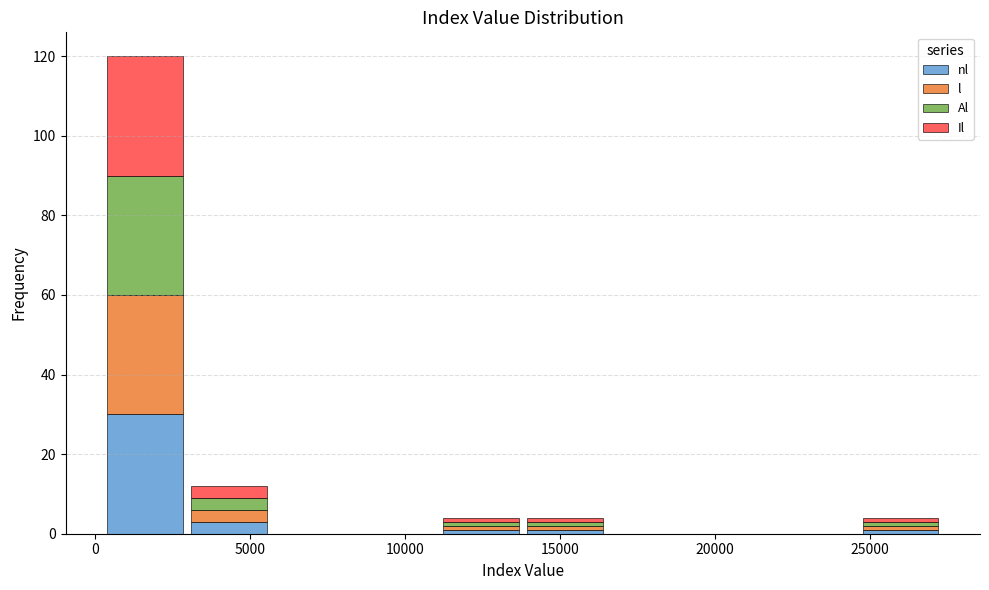

Which range on the x-axis has the tallest stacked bar (by total height)?

500 to 3000